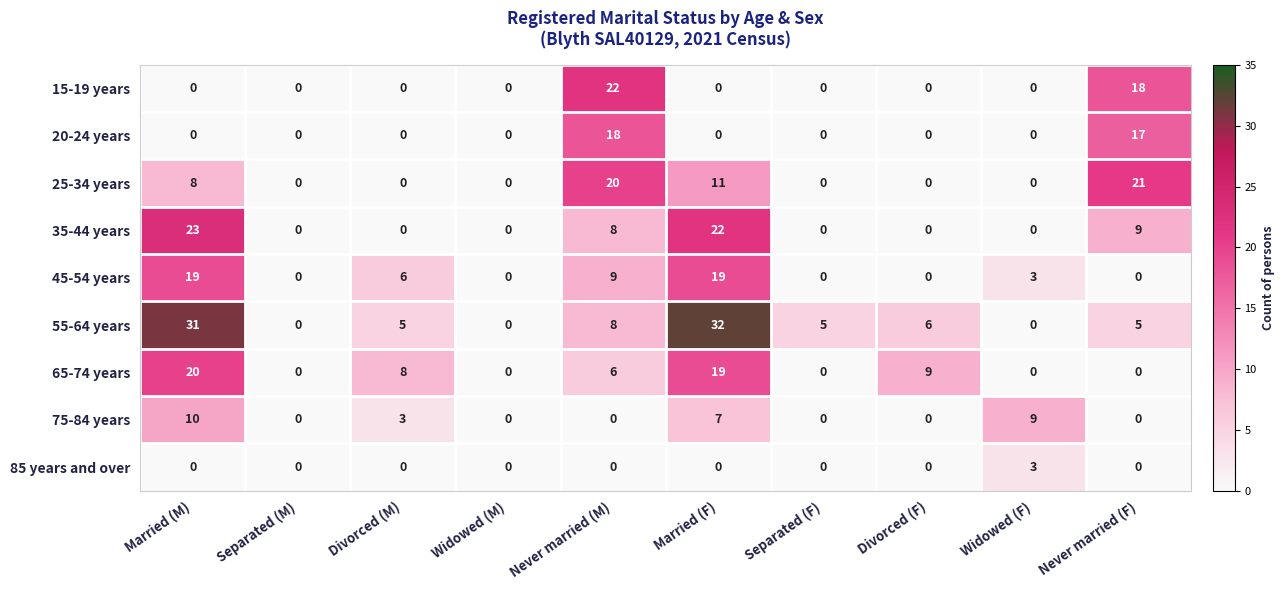

List the series in order of their peak value, lowest first.

85 years and over, 75-84 years, 20-24 years, 45-54 years, 65-74 years, 25-34 years, 15-19 years, 35-44 years, 55-64 years